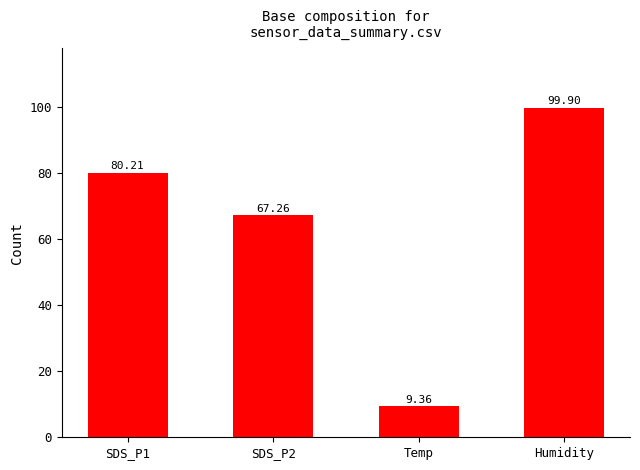

What is the smallest value displayed?

9.4